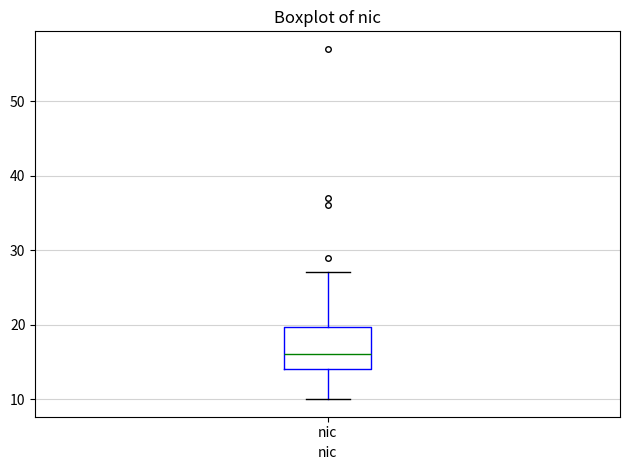

Where does the median line of the box for nic sit on the y-axis? The values are not printed on the chart, so give them approximately, as read against the axis.

16